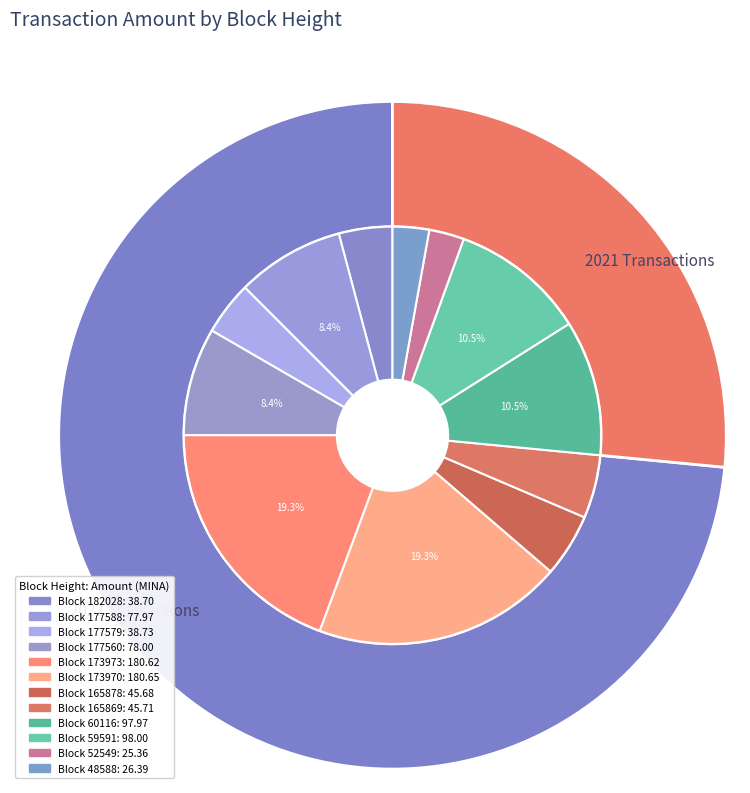

To the nearest percent, what portion does 173970 represent?

19%